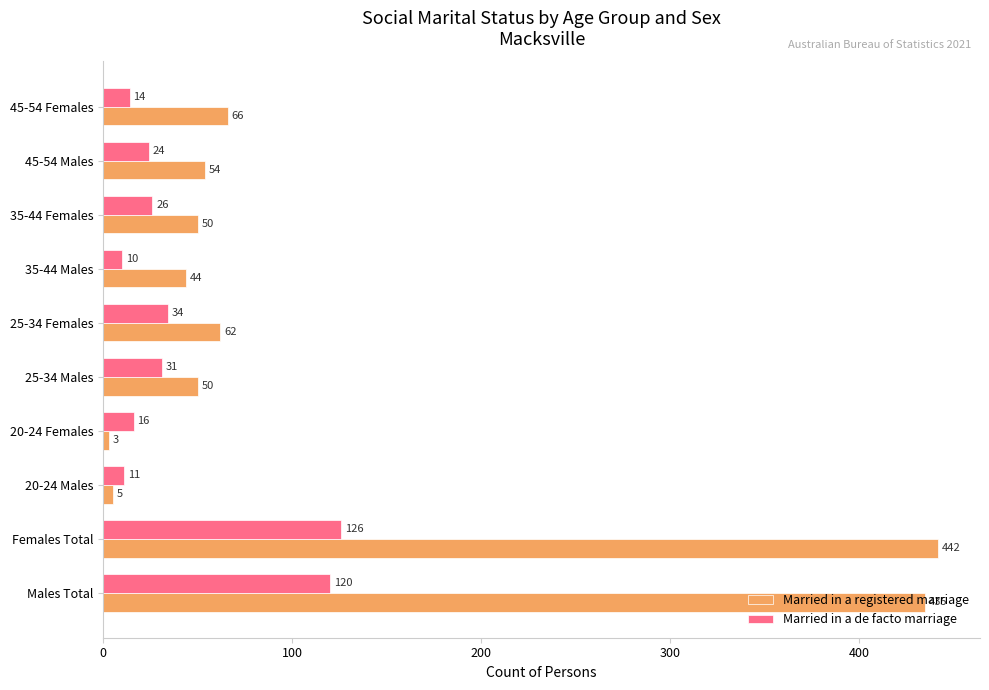

Rank the series at 35-44 Females from highest to lowest value.

Married in a registered marriage, Married in a de facto marriage